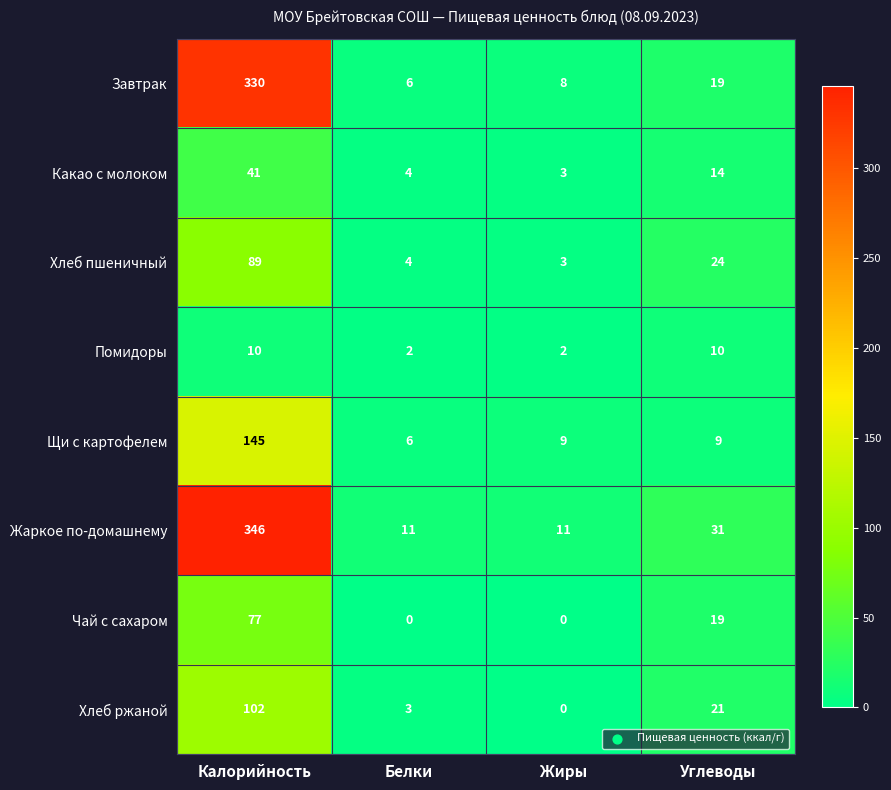

At which label does Завтрак first exceed 19?

Калорийность